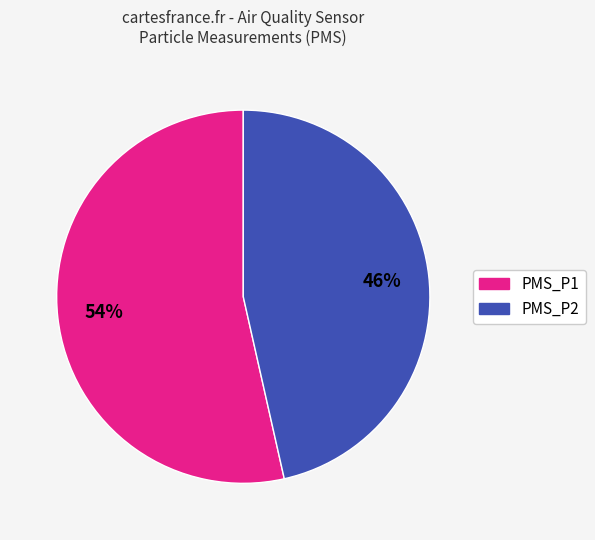

Do PMS_P2 and PMS_P1 together represent more than half of the pie?

Yes